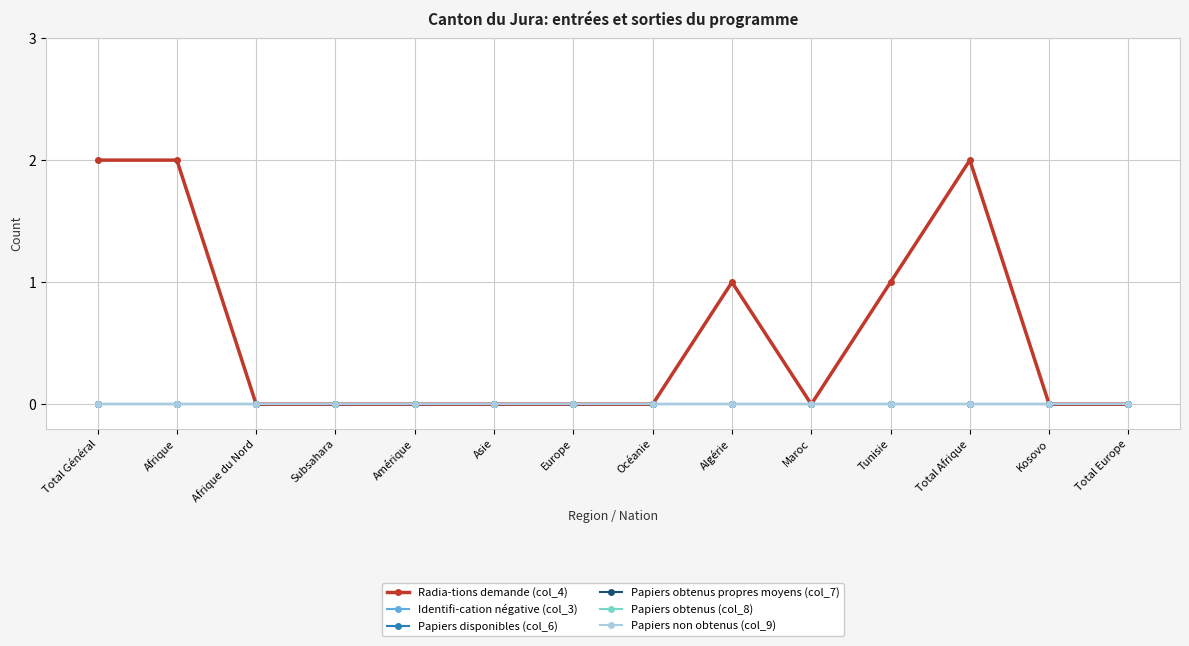

Does the chart have visible grid lines?

Yes